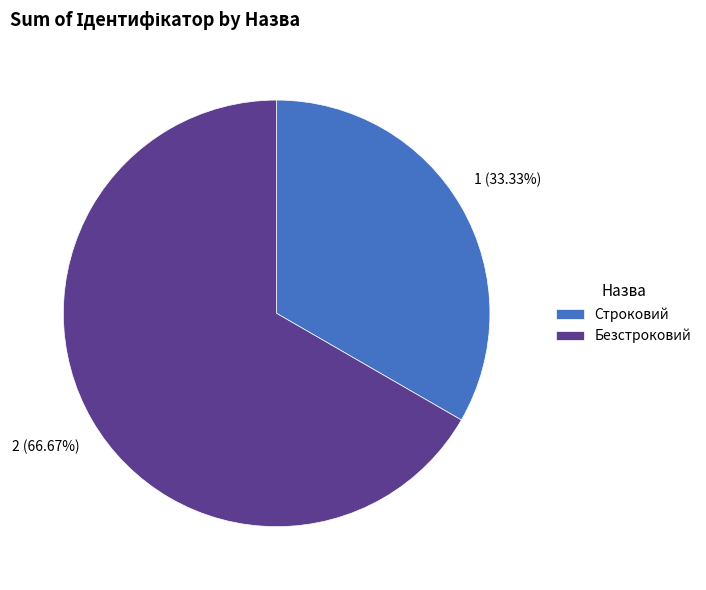

What is the total percentage of Безстроковий and Строковий?

100.0%